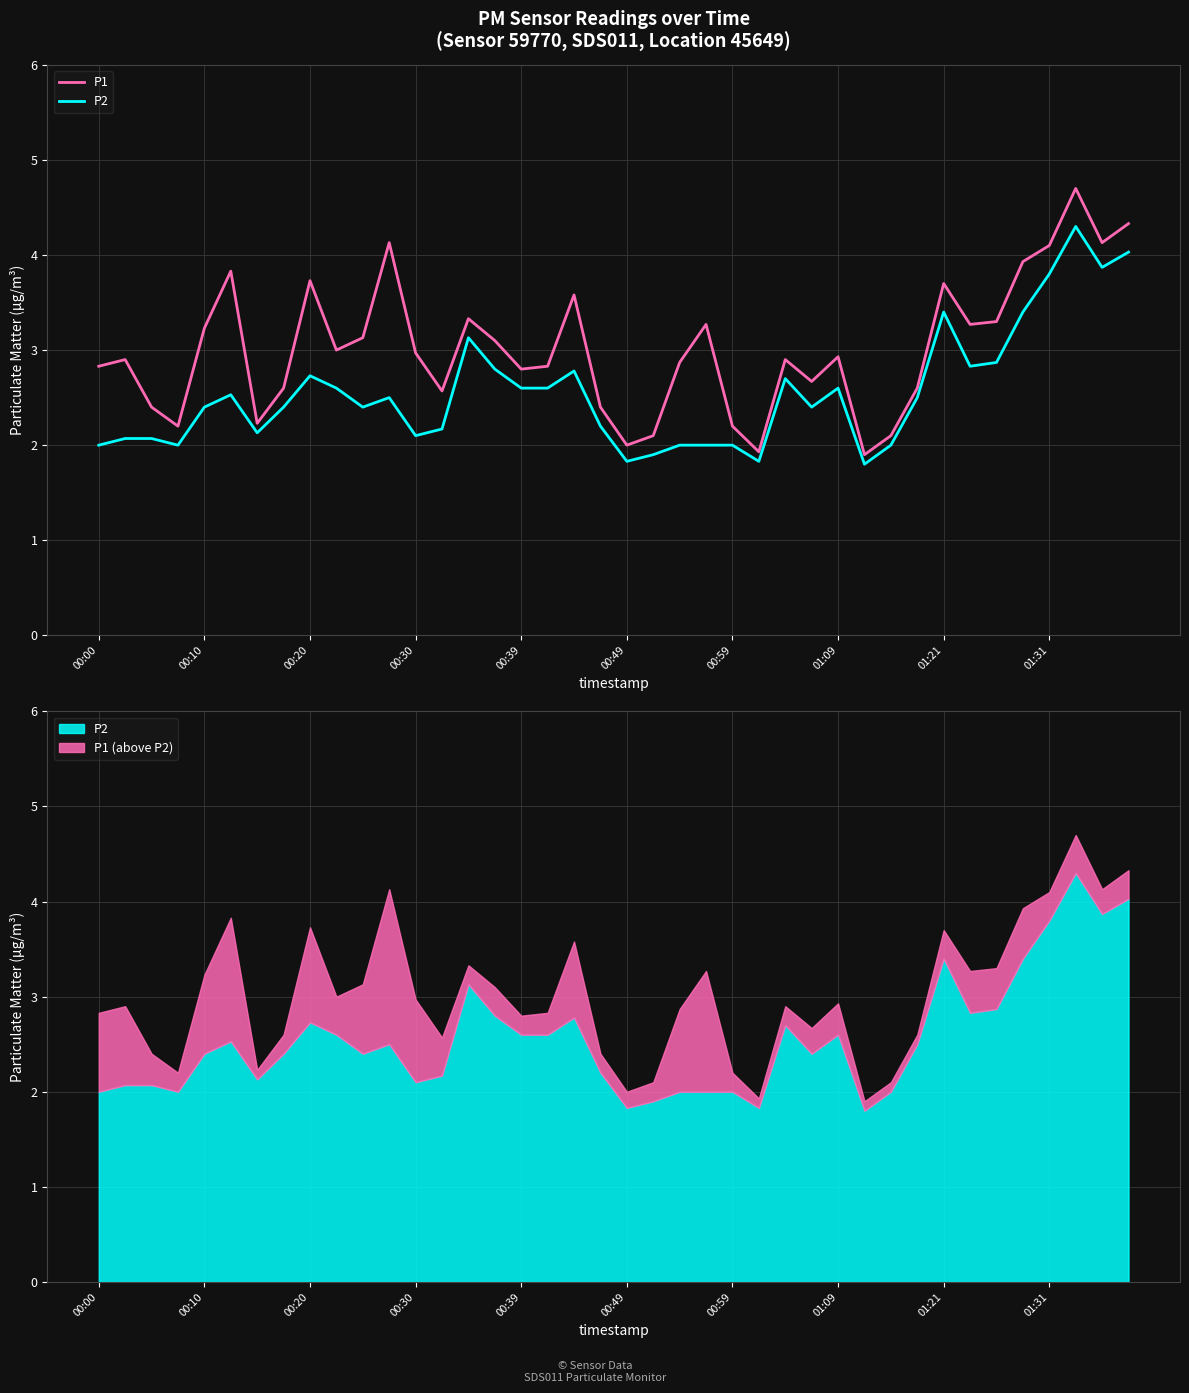

What is the label of the 23rd point from the left?

22